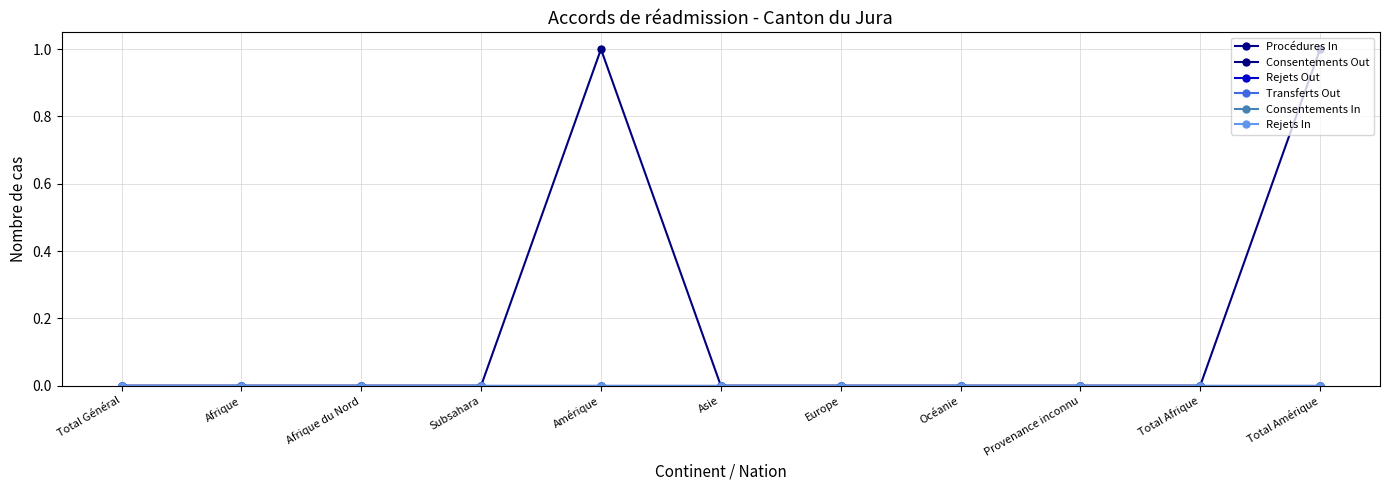

Where is Consentements In nearest to the value 0?

Total Général